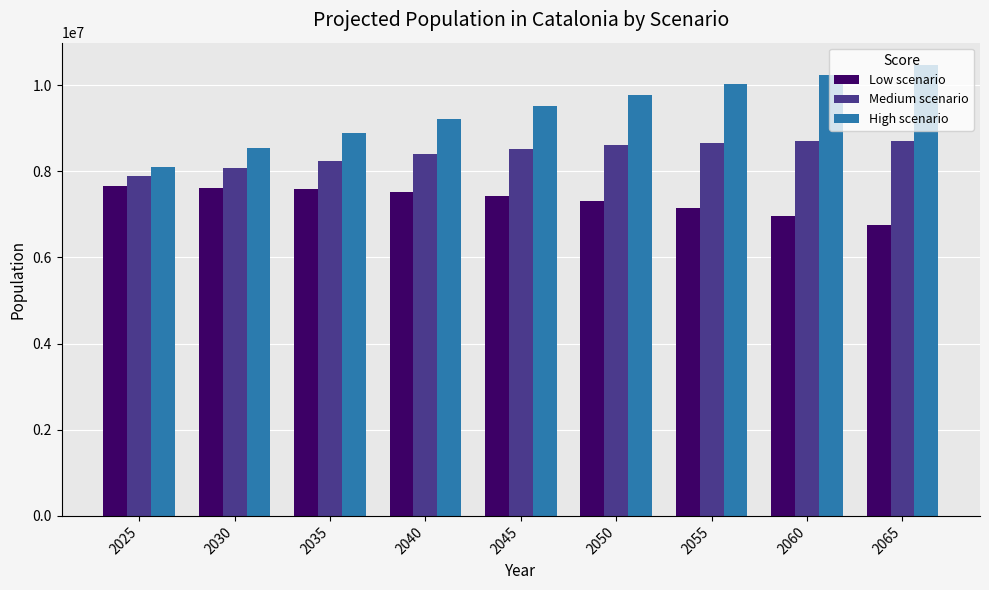

The value of High scenario at 2060 is 10233294. True or false?

True